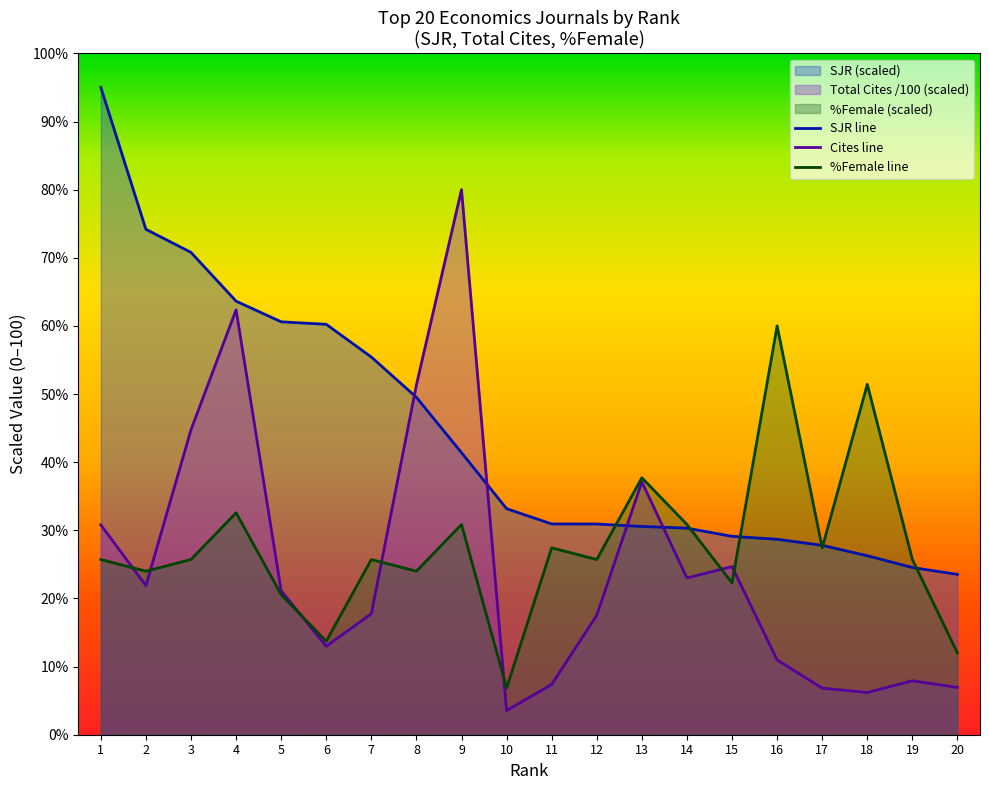

What is the difference between the maximum and second lowest values in the Total Cites (3years) series?

73.8